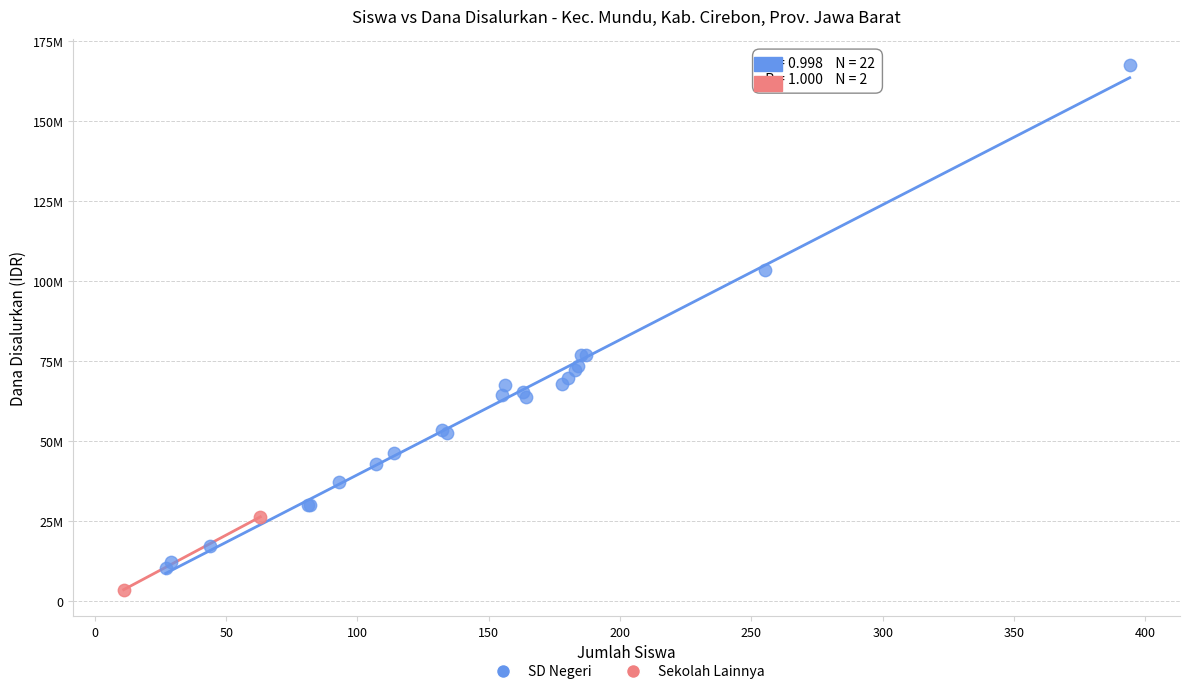

Which series has the widest spread of Y values?

SD Negeri